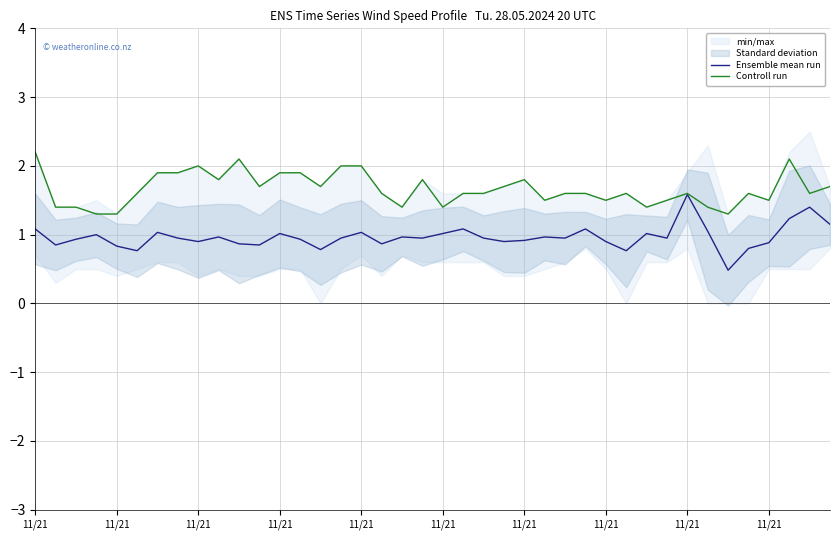

Is the value of Controll run at 11/21 greater than the value of Ensemble mean run at 11/21?

Yes